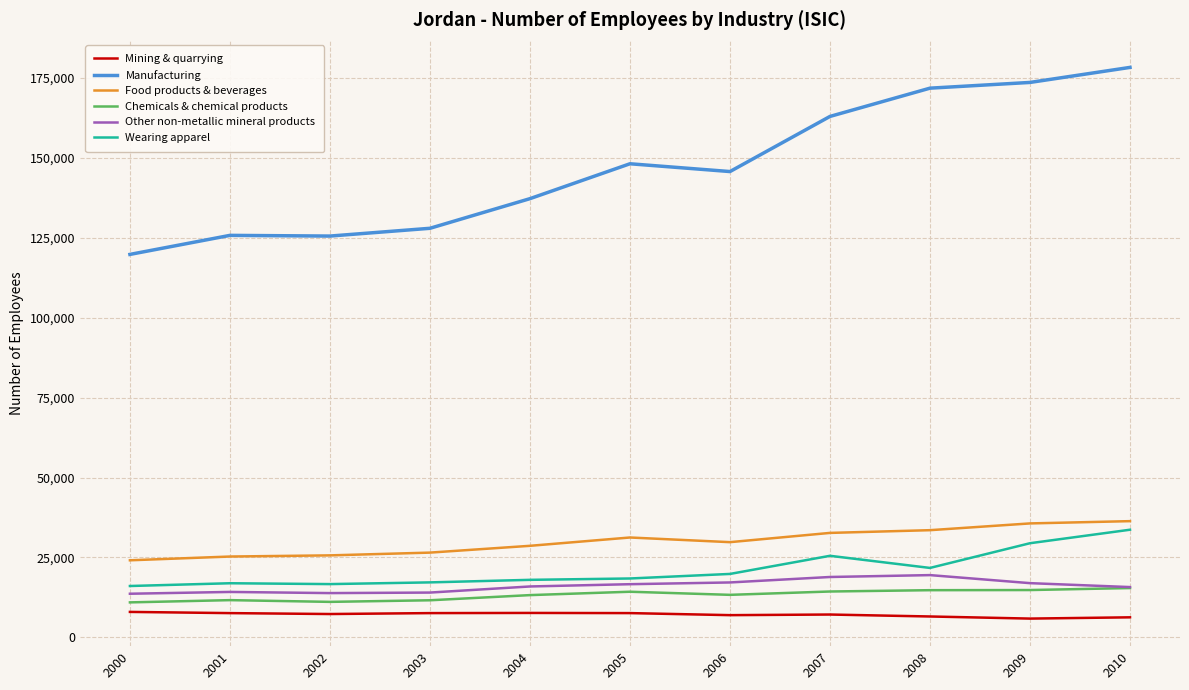

What is the minimum value for Wearing apparel?

16073